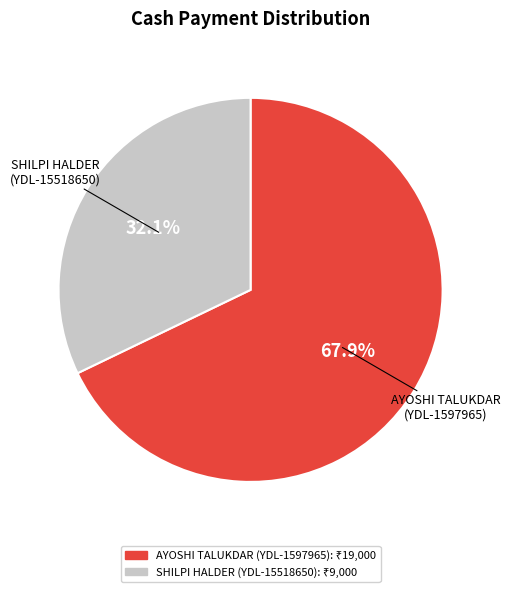

Do SHILPI HALDER (YDL-15518650) and AYOSHI TALUKDAR (YDL-1597965) together represent more than half of the pie?

Yes